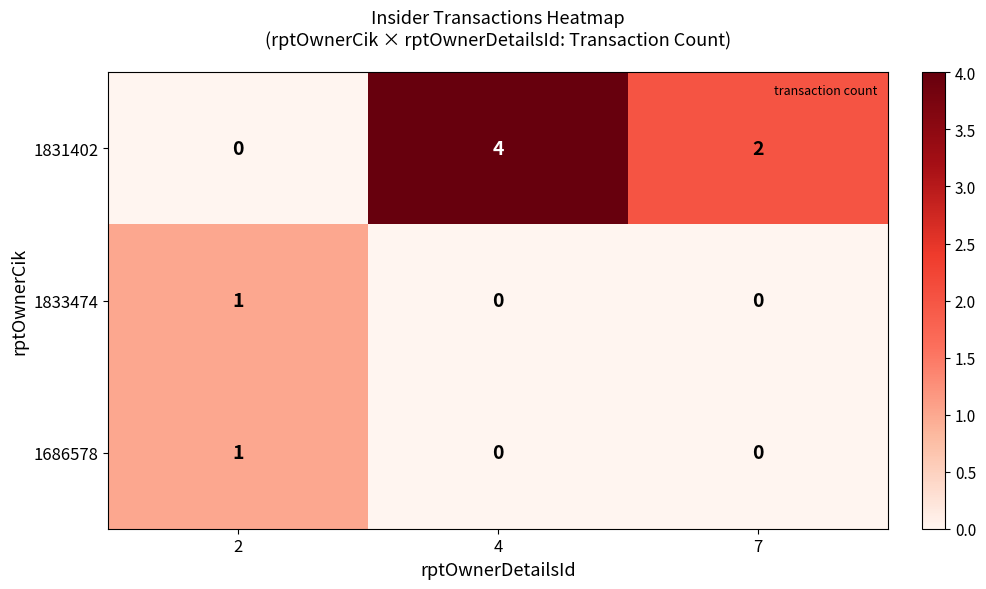

What is the sum of all 1831402 values?

6